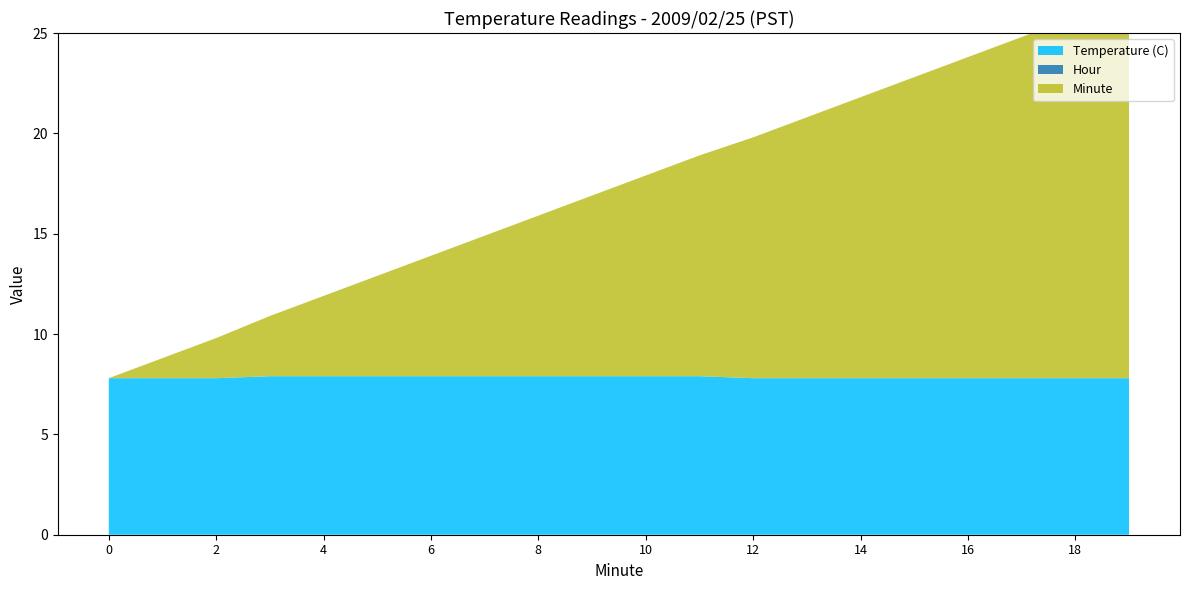

Reading left to right, what are all the values shown in this chart?

Temperature (C): 0=7.8	1=7.8	2=7.8	3=7.9	4=7.9	5=7.9	6=7.9	7=7.9	8=7.9	9=7.9	10=7.9	11=7.9	12=7.8	13=7.8	14=7.8	15=7.8	16=7.8	17=7.8	18=7.8	19=7.8
Hour: 0=0.0	1=0.0	2=0.0	3=0.0	4=0.0	5=0.0	6=0.0	7=0.0	8=0.0	9=0.0	10=0.0	11=0.0	12=0.0	13=0.0	14=0.0	15=0.0	16=0.0	17=0.0	18=0.0	19=0.0
Minute: 0=0.0	1=1.0	2=2.0	3=3.0	4=4.0	5=5.0	6=6.0	7=7.0	8=8.0	9=9.0	10=10.0	11=11.0	12=12.0	13=13.0	14=14.0	15=15.0	16=16.0	17=17.0	18=18.0	19=19.0